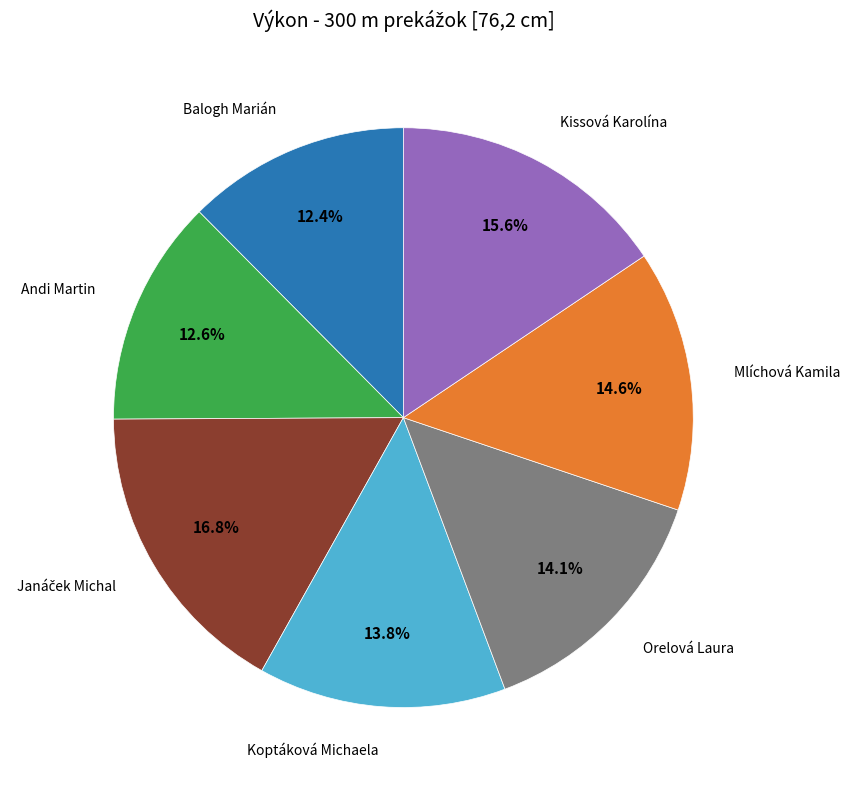

Is there any slice that represents more than half of the pie?

No